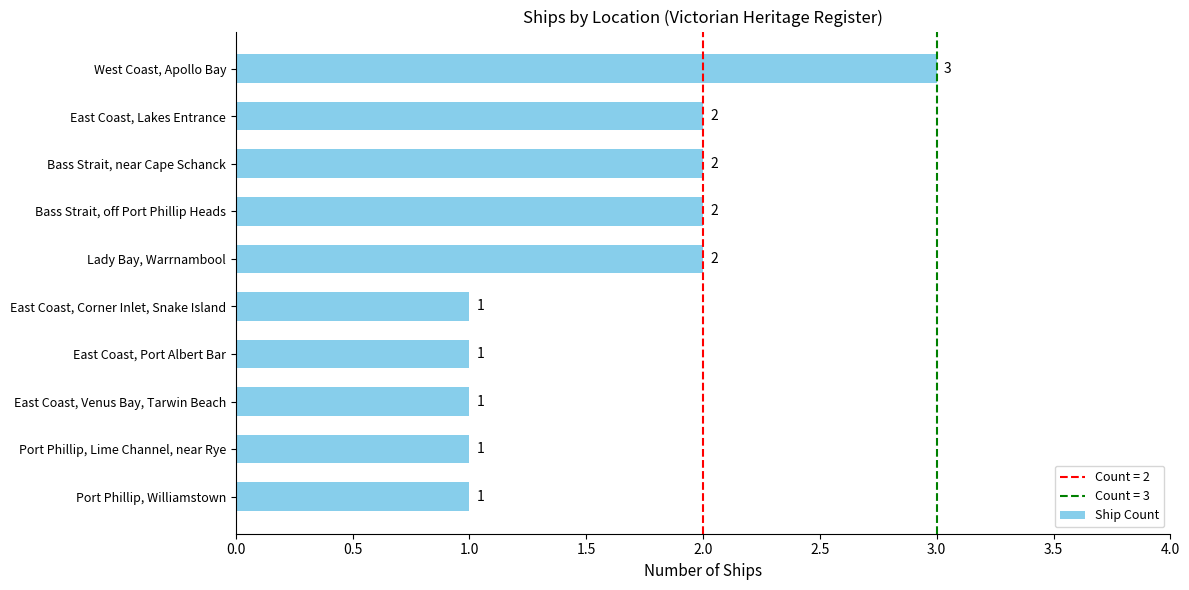

The value at Lady Bay, Warrnambool is 1. True or false?

False